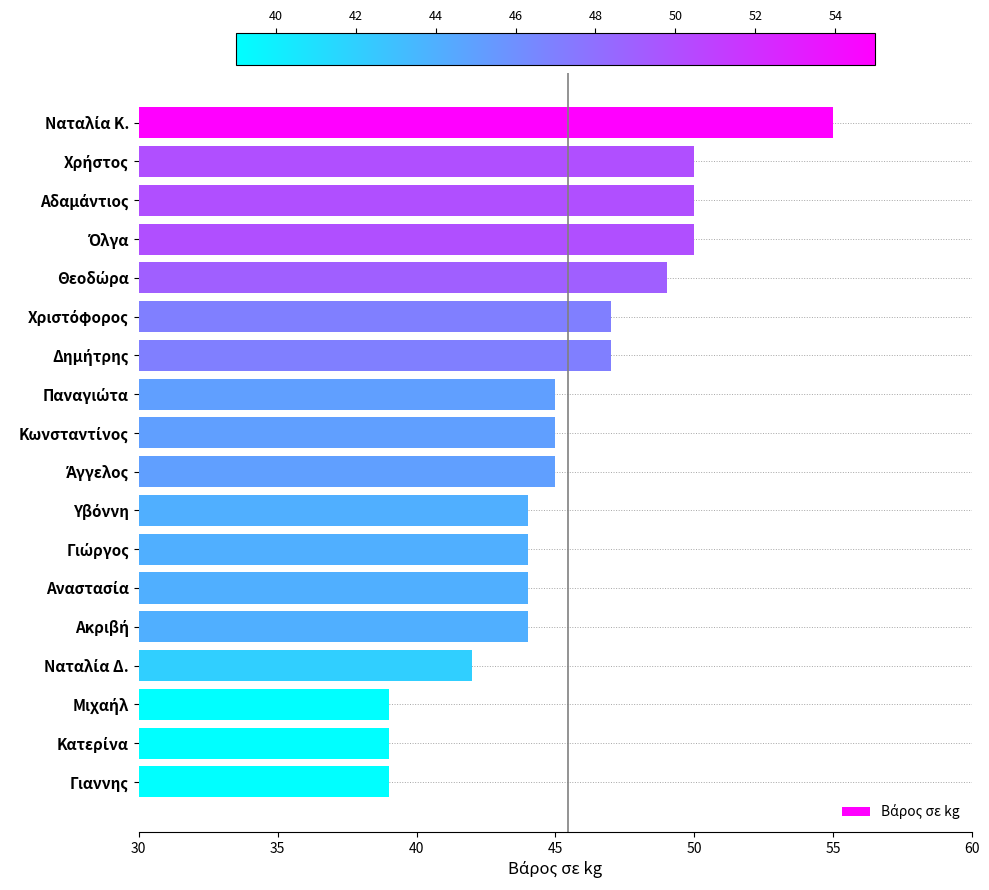

Reading bottom to top, extract all data points from this chart.

39	39	39	42	44	44	44	44	45	45	45	47	47	49	50	50	50	55